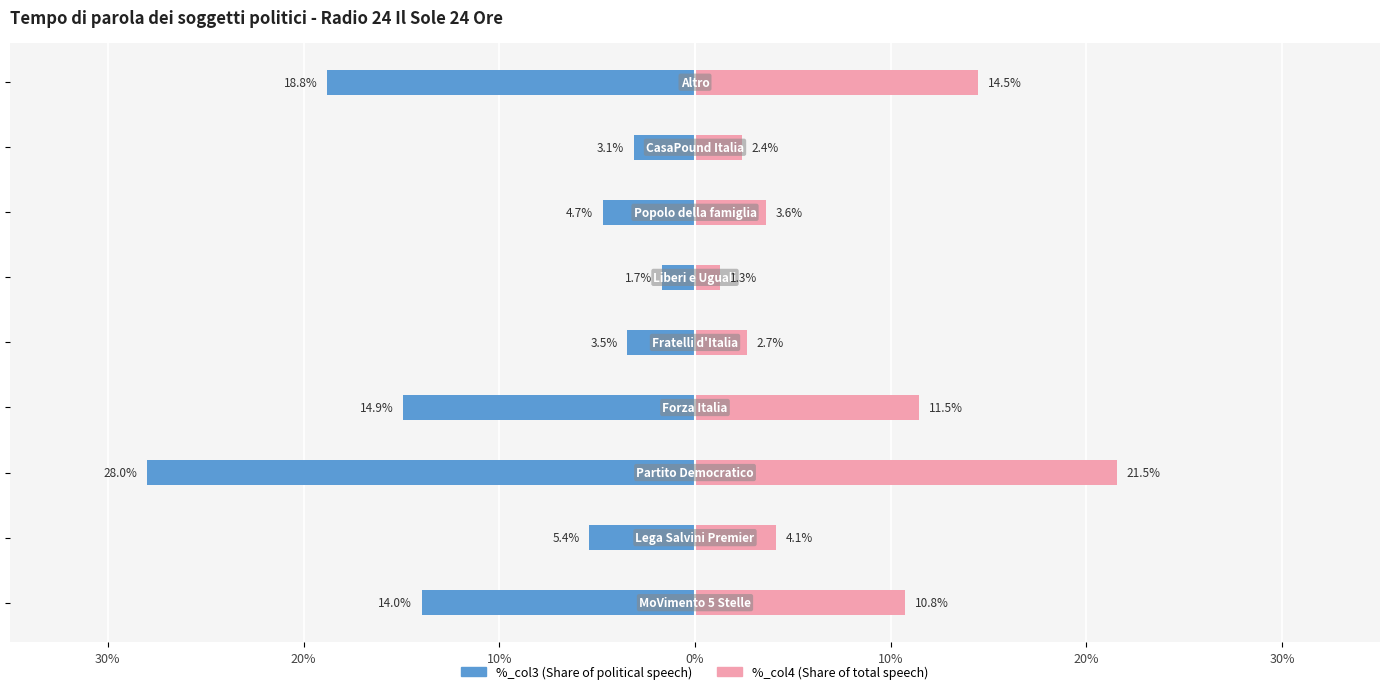

Is it true that %_col4 equals 0.0 at 10%?

False